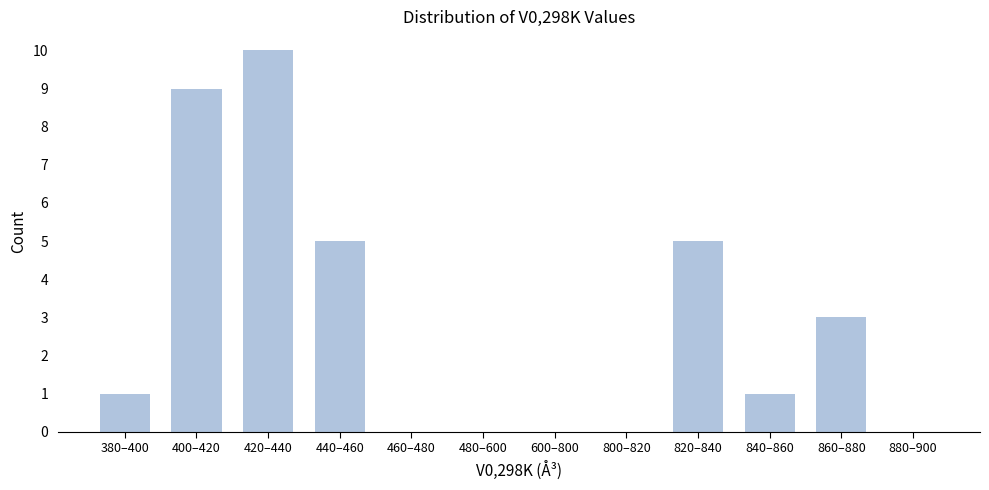

Reading left to right, extract all data points from this chart.

380–400=1	400–420=9	420–440=10	440–460=5	460–480=0	480–600=0	600–800=0	800–820=0	820–840=5	840–860=1	860–880=3	880–900=0